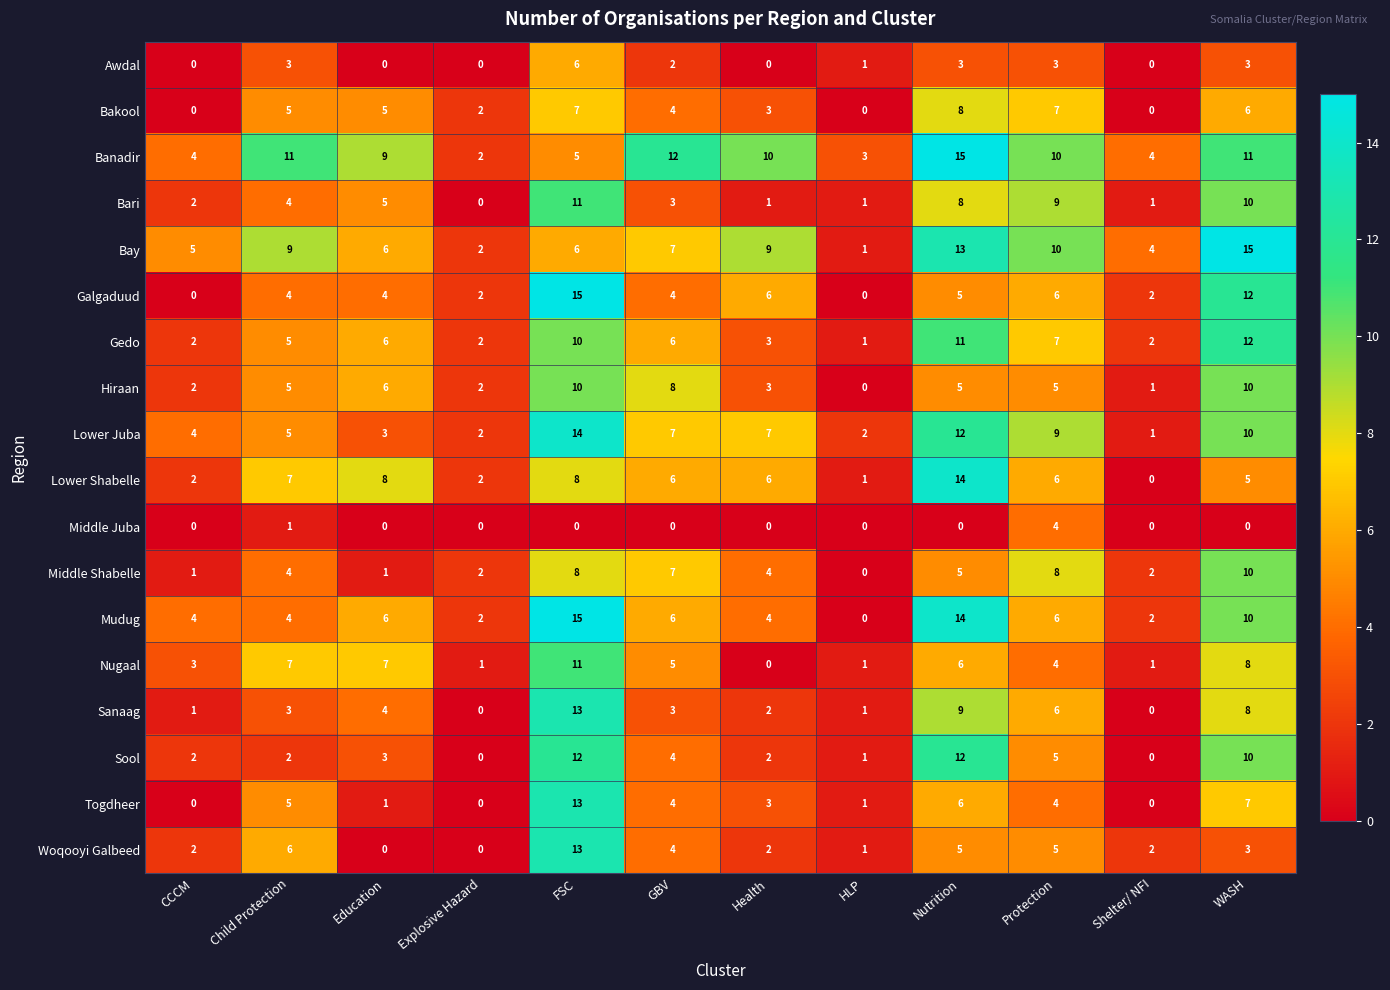

How many categories are shown in the chart?

12